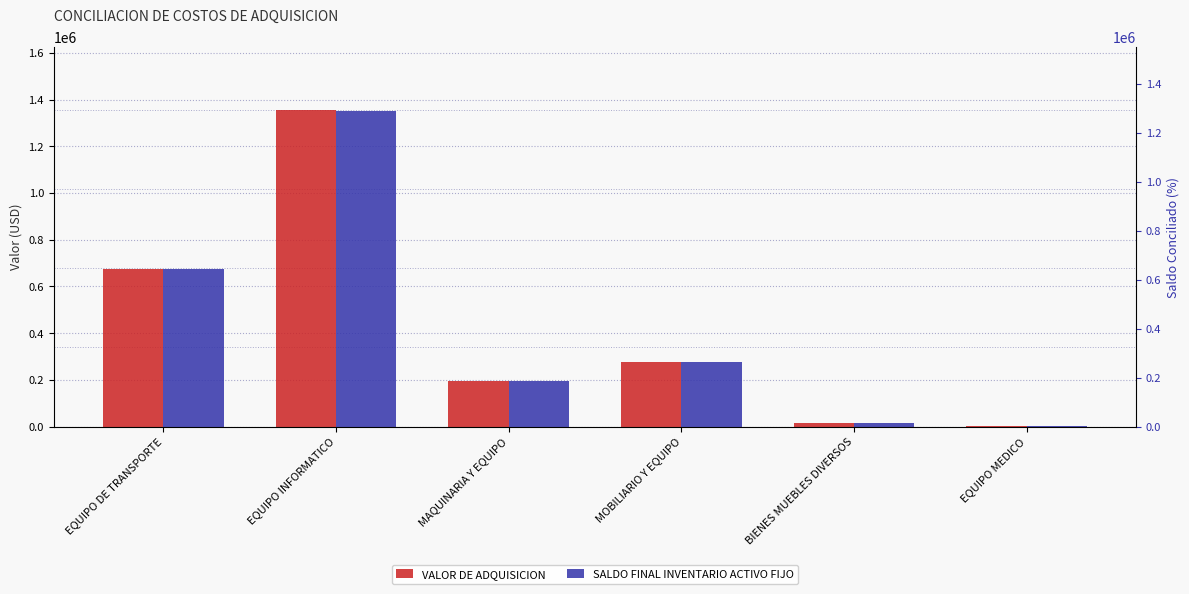

What is the average value of the VALOR DE ADQUISICION series?

419264.0